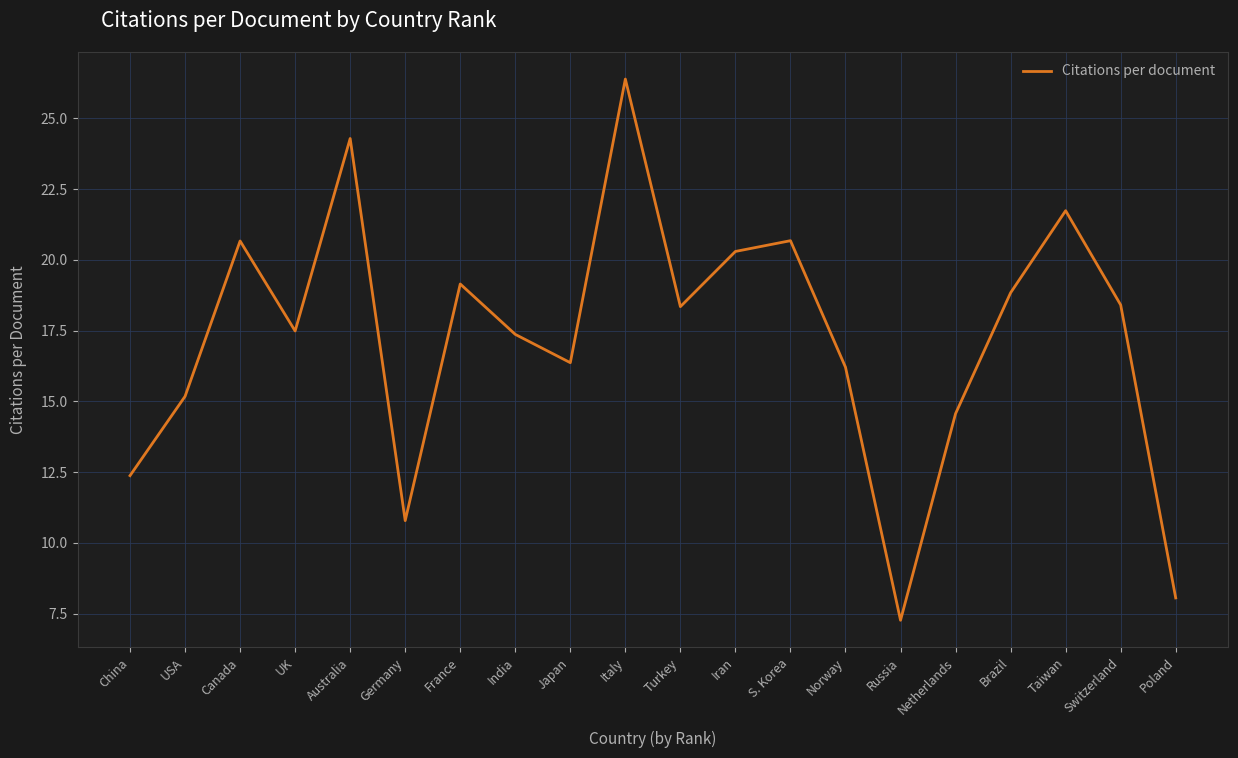

What is the difference between the maximum and minimum values?

19.1